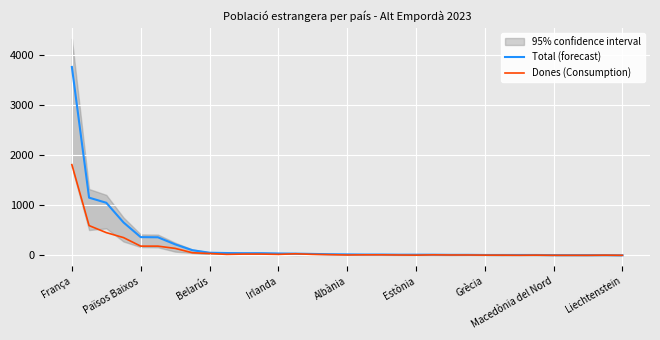

Reading left to right, list all the values displayed in this chart.

Total (forecast): 3765	1152	1050	657	363	360	219	102	51	45	42	42	36	33	27	21	18	15	15	12	12	12	9	9	6	6	6	6	3	3	3	3	0
Dones (Consumption): 1812	594	453	354	183	183	138	51	36	18	24	24	18	30	18	12	6	9	9	6	3	9	6	6	3	3	0	3	0	0	0	3	0